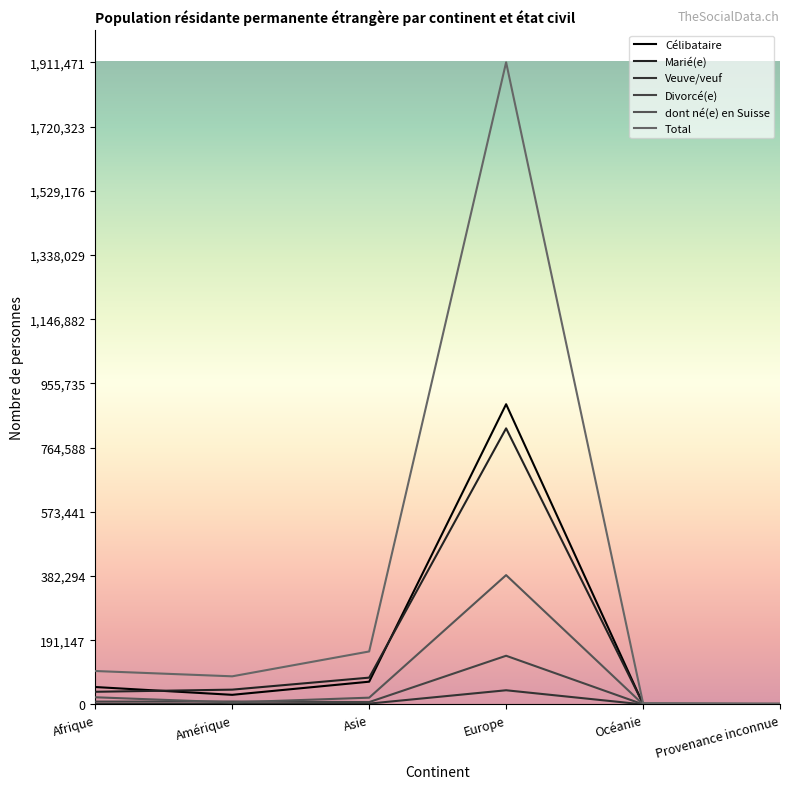

True or false: dont né(e) en Suisse has more than 0 points higher than both neighbors.

True